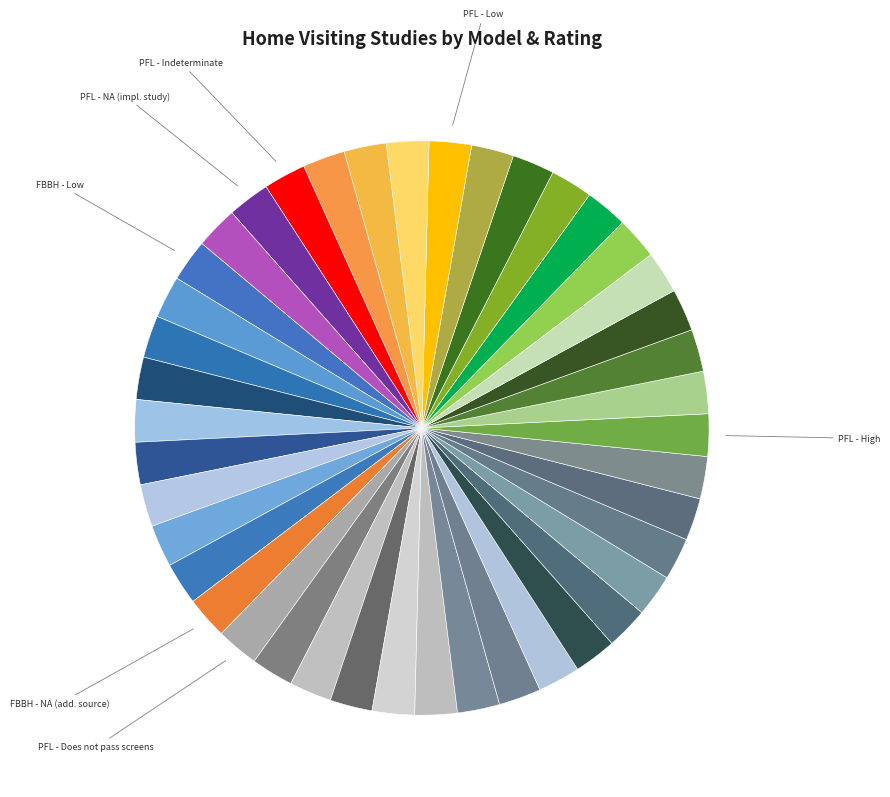

How many slices are in this pie chart?

42